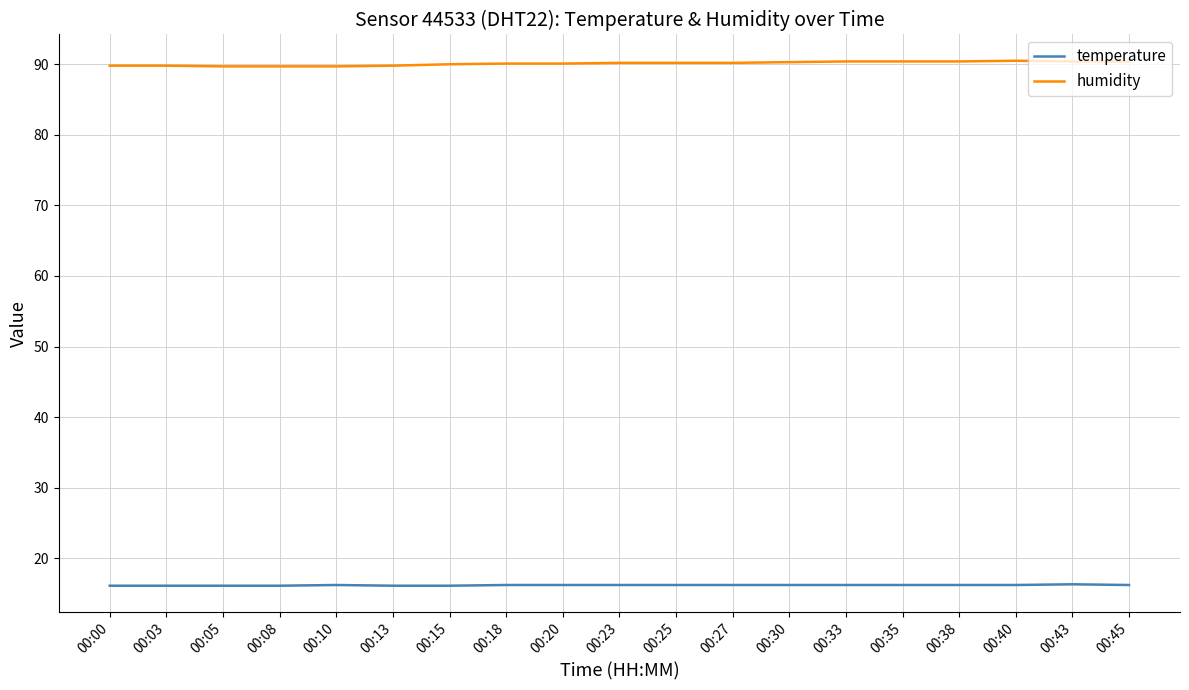

Is the value of humidity at 00:20 greater than the value of temperature at 00:15?

Yes